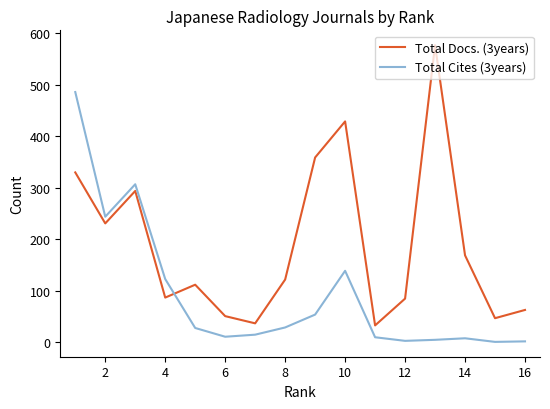

List the series in order of their overall mean, highest first.

Total Docs. (3years), Total Cites (3years)